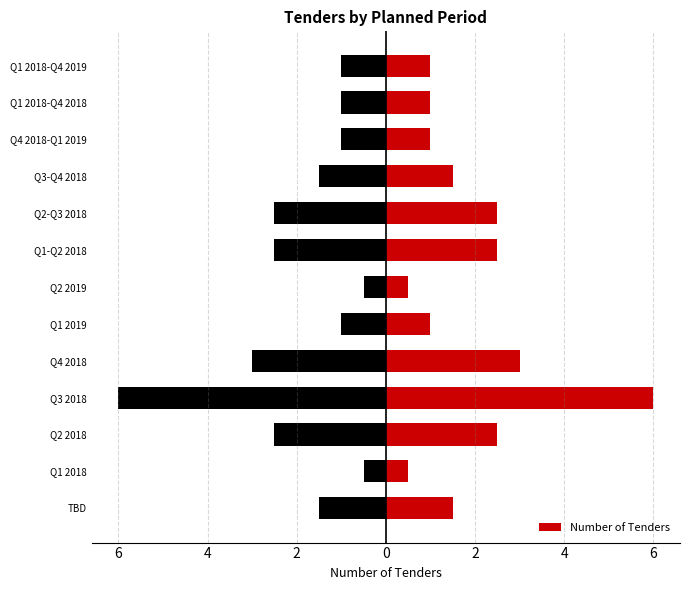

What is the ratio of the value at Q4 2018-Q1 2019 to the value at Q1 2018-Q4 2019?

1.0